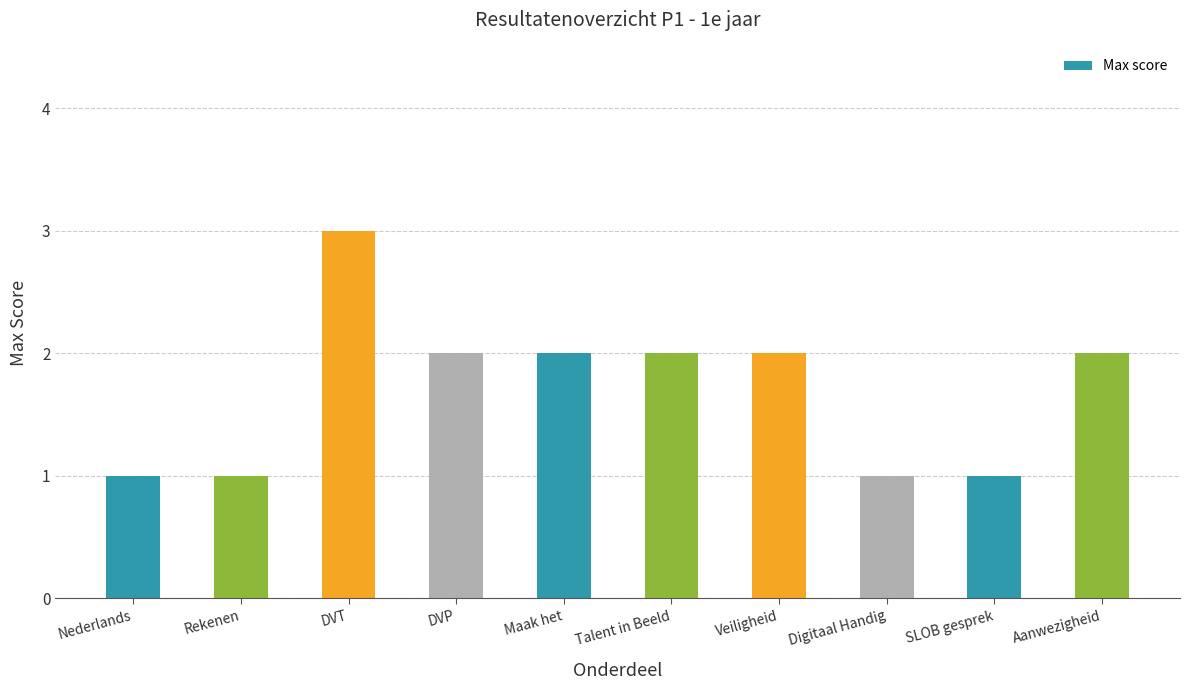

What is the greatest value displayed?

3